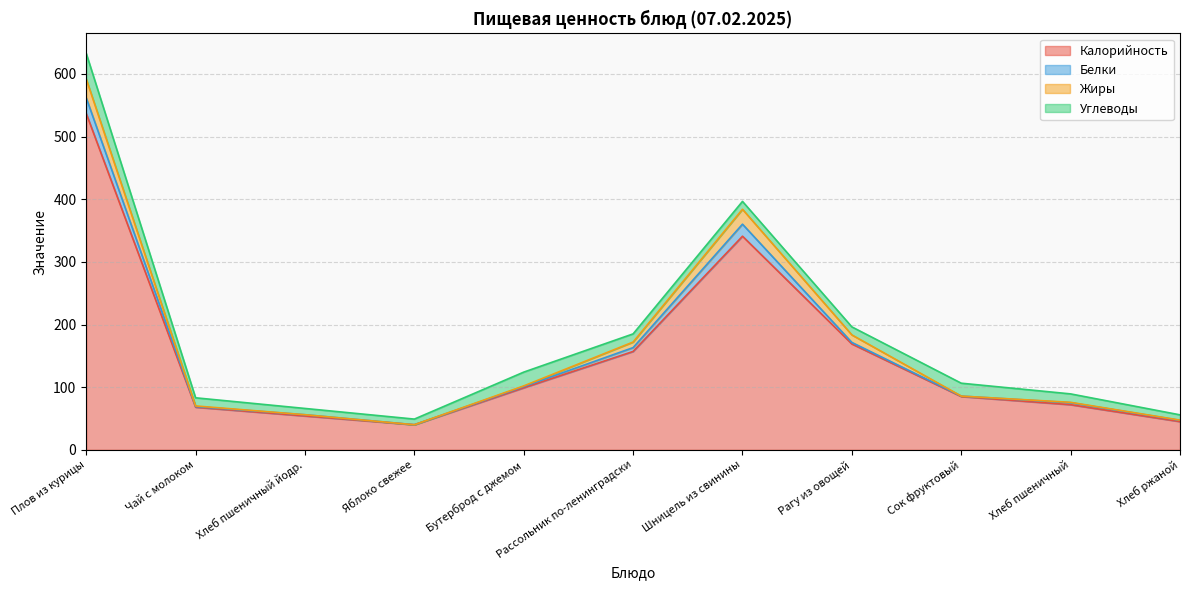

What is the sum of all Жиры values?

77.6